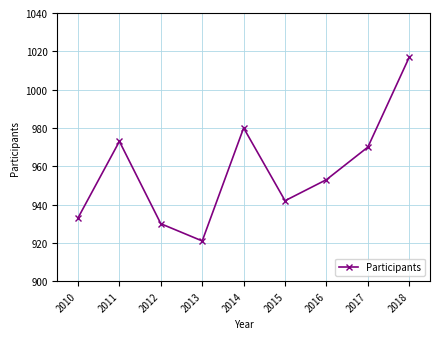

Reading right to left, list all the values displayed in this chart.

2018=1017	2017=970	2016=953	2015=942	2014=980	2013=921	2012=930	2011=973	2010=933